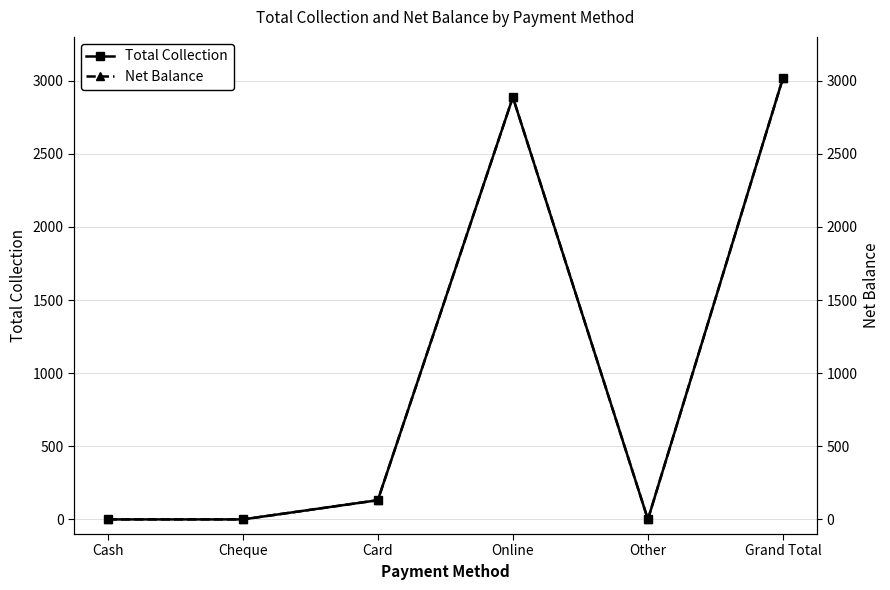

True or false: Net Balance has a value of 3018.8 at Grand Total.

True